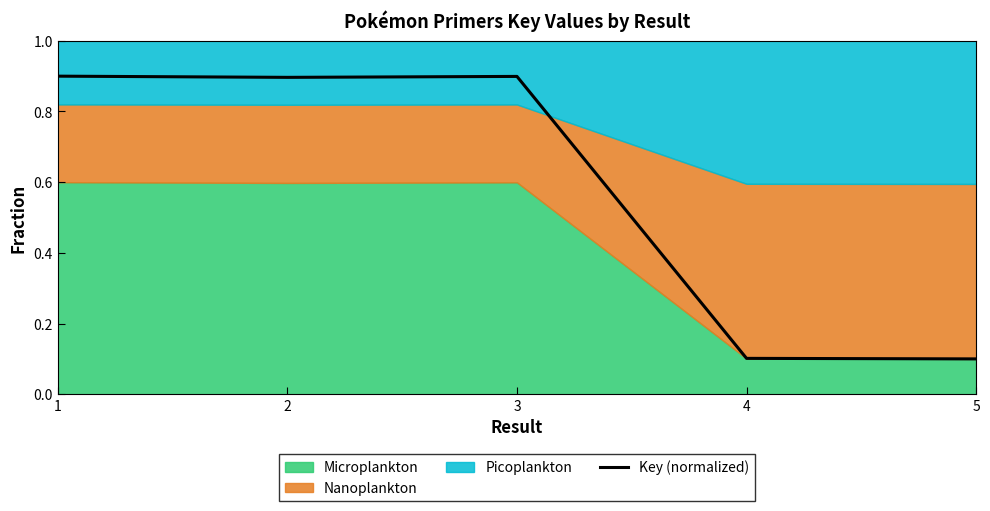

Reading right to left, extract all data points from this chart.

5=0.1	4=0.1	3=0.9	2=0.9	1=0.9